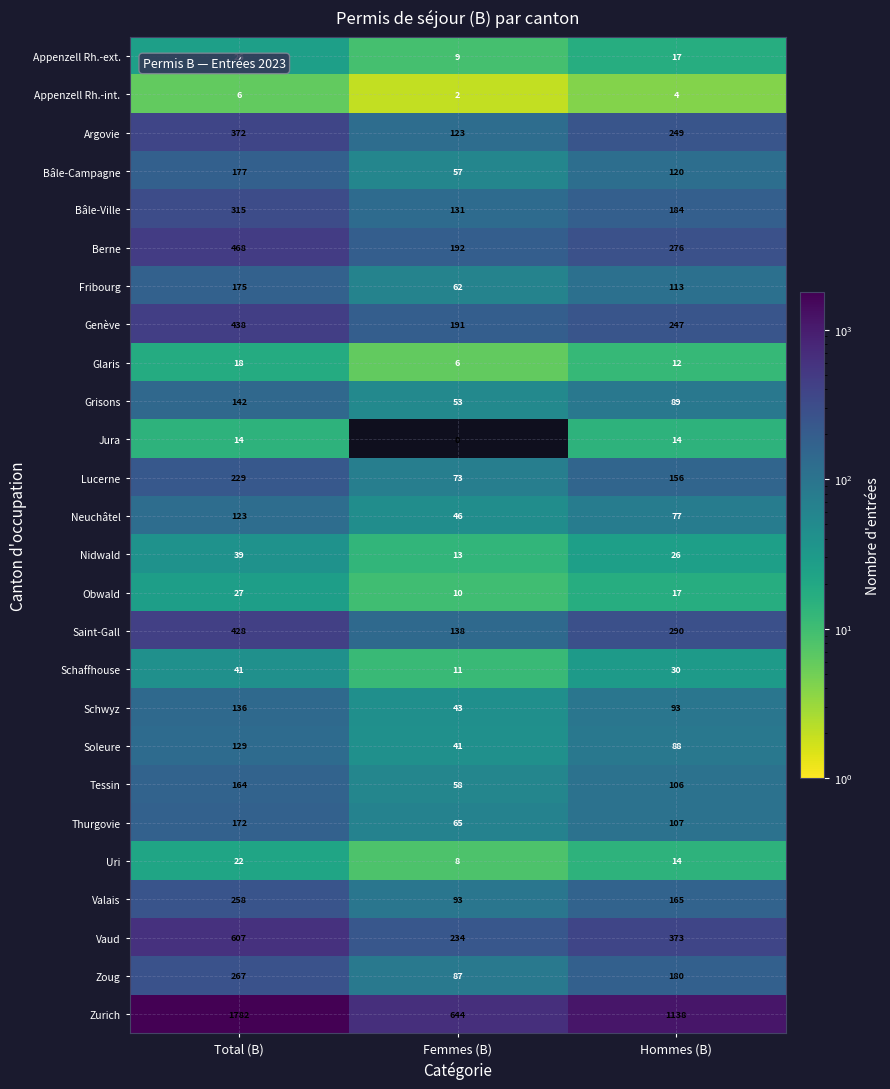

What is the sum of the Nidwald values at Total (B) and Femmes (B)?

52